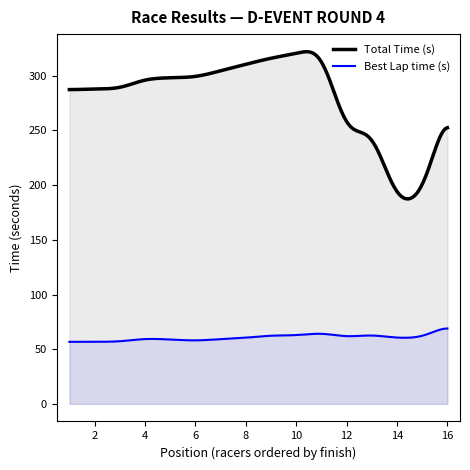

What are all the series names shown in the legend?

Total Time (s), Best Lap time (s)